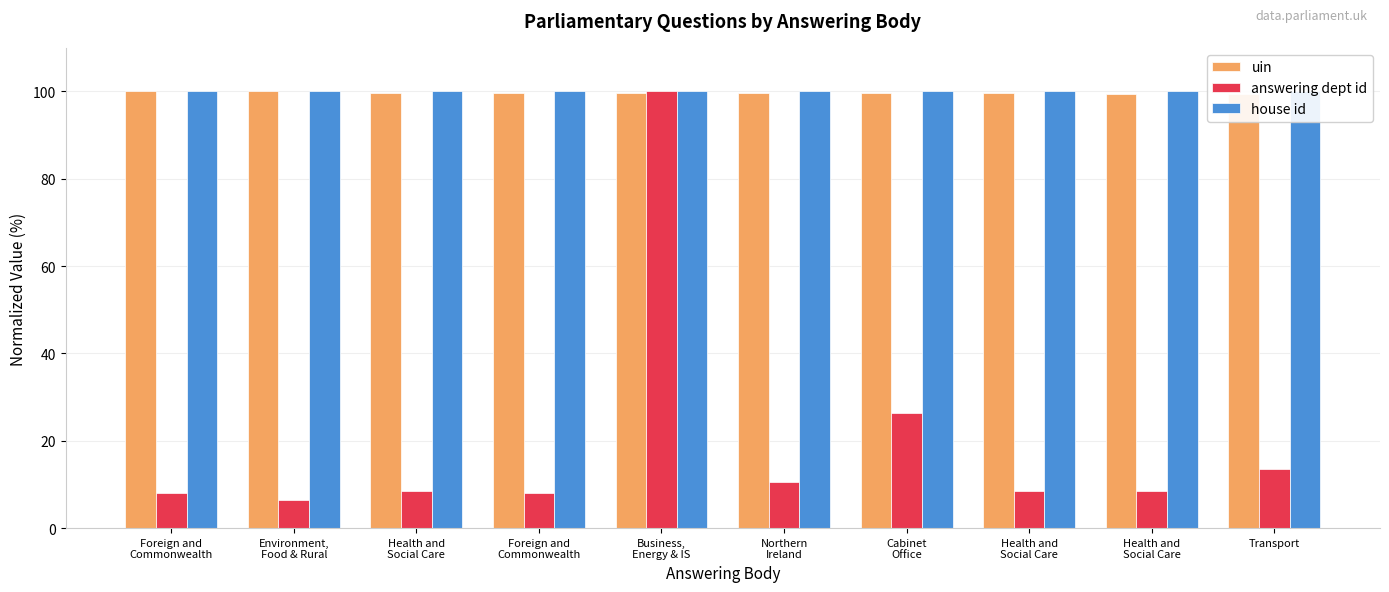

Reading left to right, extract all data points from this chart.

uin: 100.0	100.0	99.7	99.7	99.7	99.6	99.6	99.6	99.4	99.4
answering dept id: 8.0	6.5	8.5	8.0	100.0	10.4	26.4	8.5	8.5	13.4
house id: 100.0	100.0	100.0	100.0	100.0	100.0	100.0	100.0	100.0	100.0